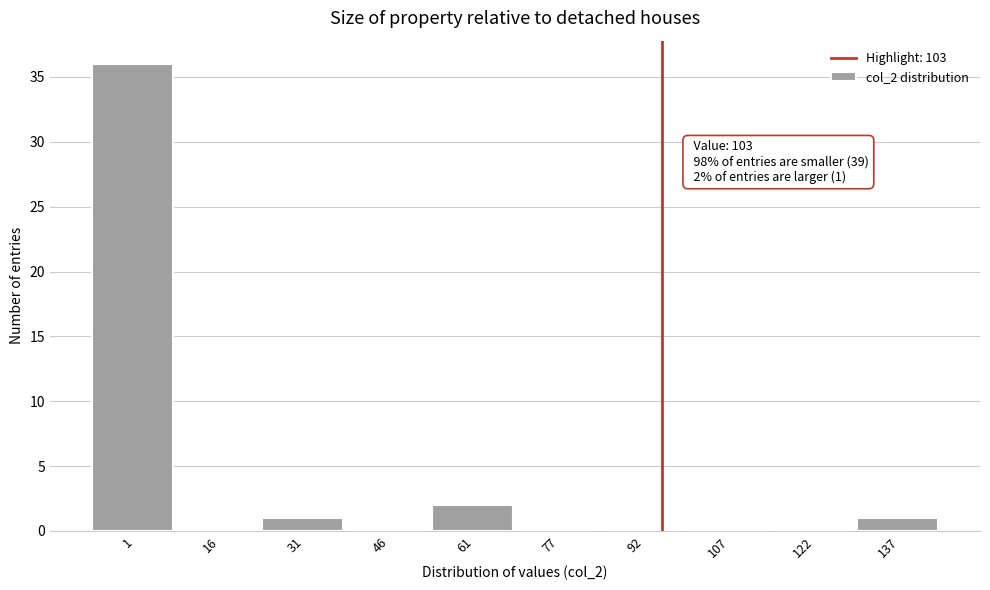

Reading left to right, list all the values displayed in this chart.

1=36	16=0	31=1	46=0	61=2	77=0	92=0	107=0	122=0	137=1